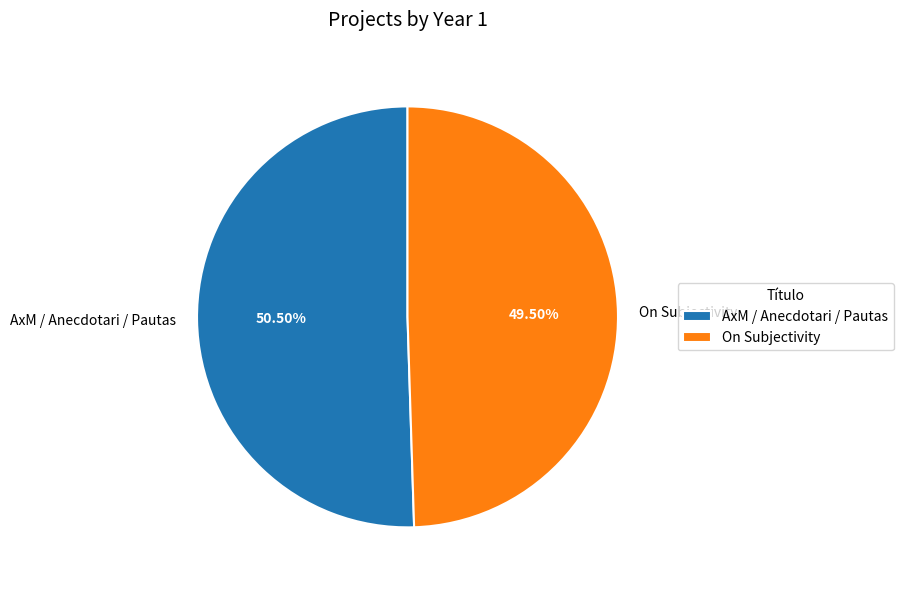

What is the ratio of the value at On Subjectivity to the value at AxM / Anecdotari / Pautas?

1.0